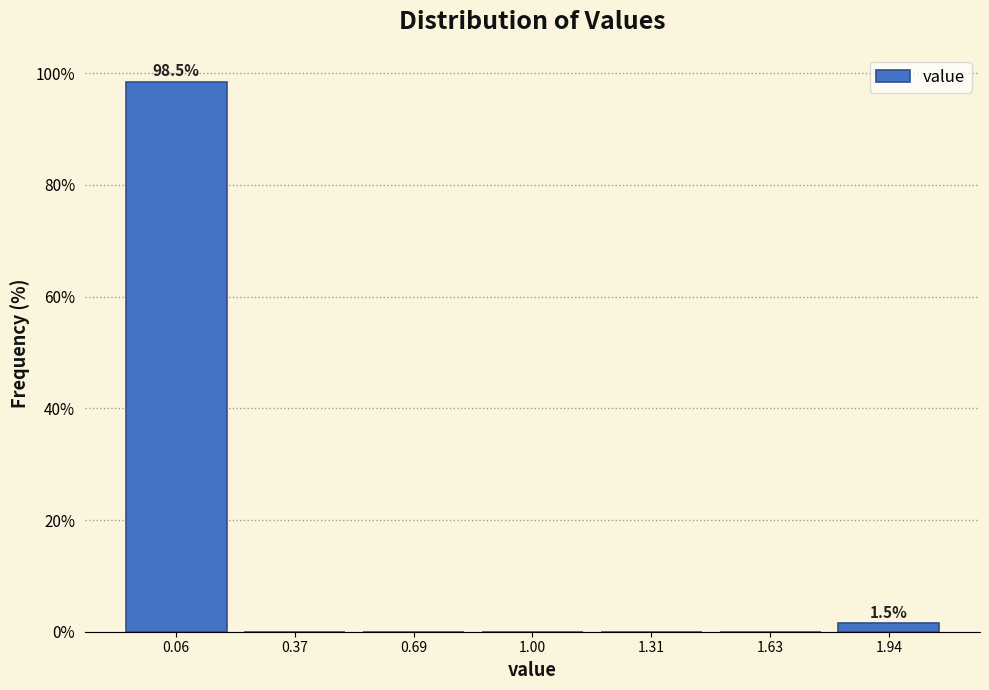

Over which range of the x-axis is the bar tallest?

-0.10 to 0.20